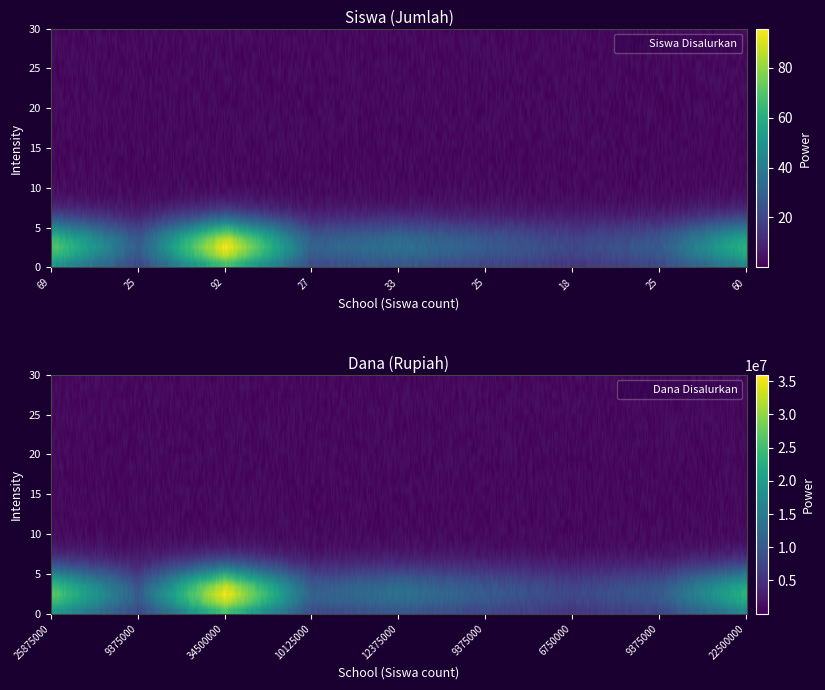

The value of SMP TERPADU AL HAFID BOJONGSARI at Dana Disalurkan is 12813741. True or false?

False